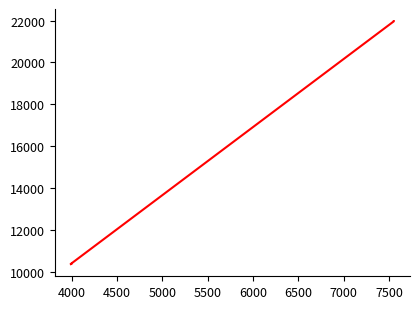

What is the smallest value displayed?

10363